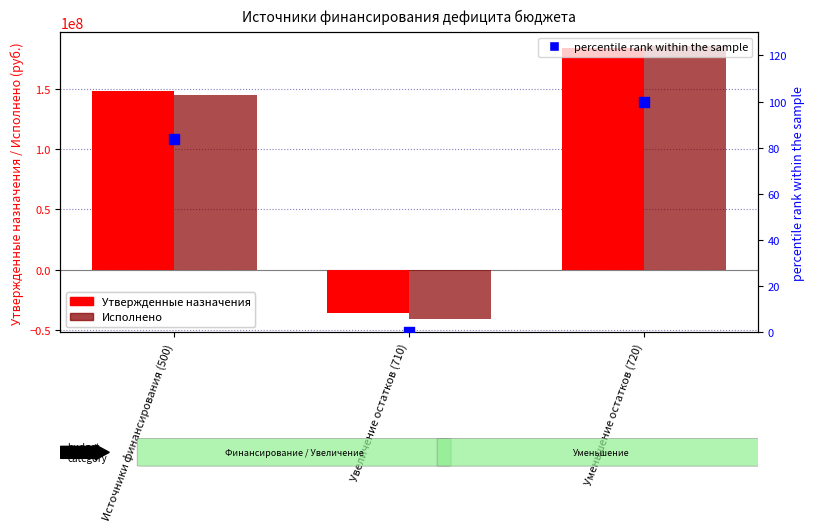

Which series contains the lowest Y value?

Исполнено